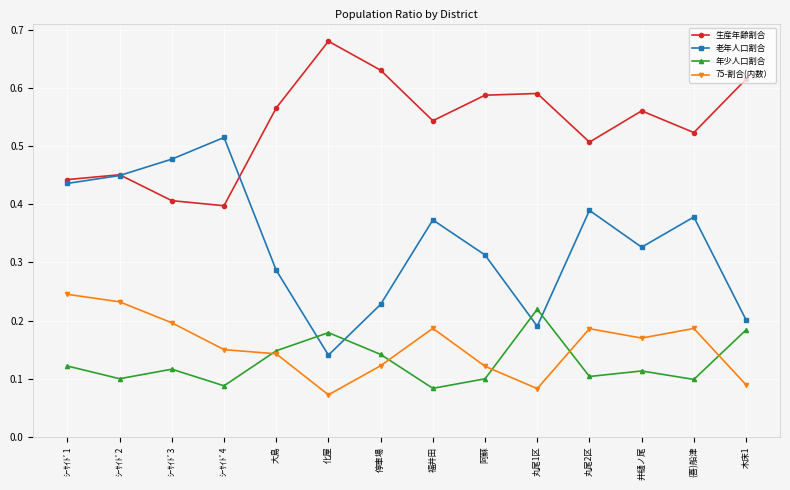

What is the label of the 11th point from the left?

丸尾2区